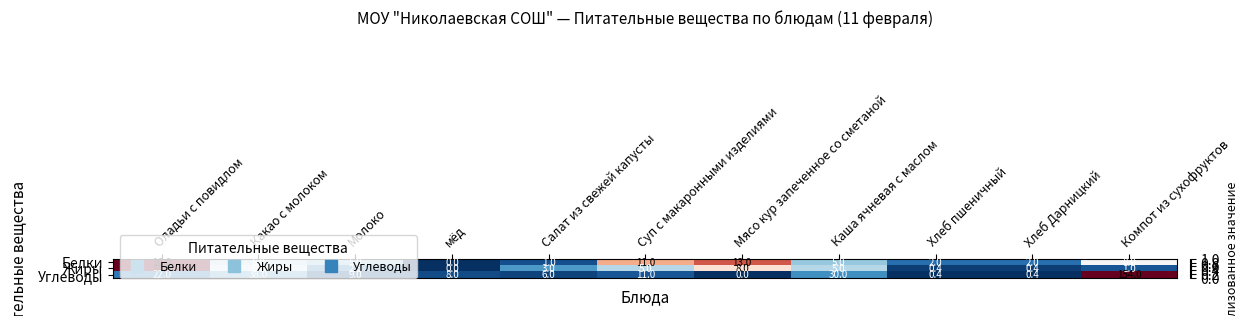

Which series has the largest total across all categories?

Углеводы